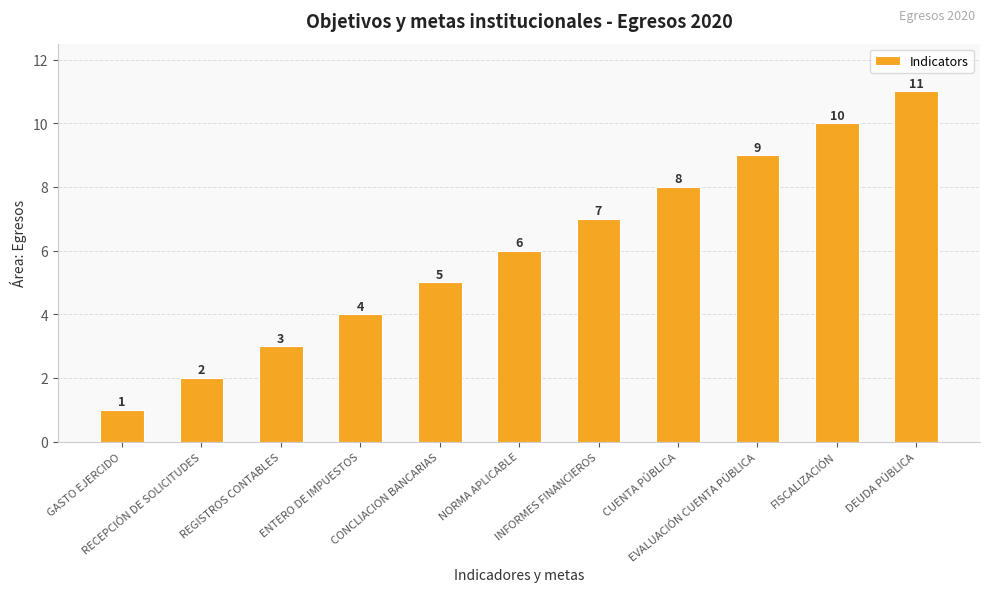

What is the value of the 10th bar from the left?

10